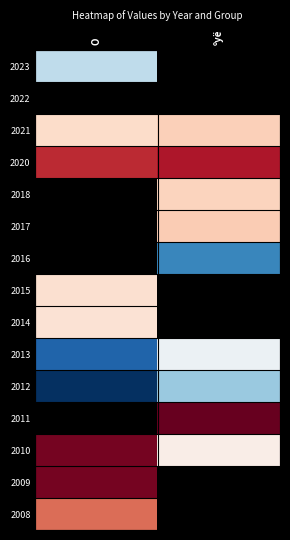

List the series in order of their overall mean, lowest first.

2012, 2011, 2010, 2009, 2008, 2023, 2022, 2021, 2020, 2018, 2017, 2016, 2015, 2014, 2013